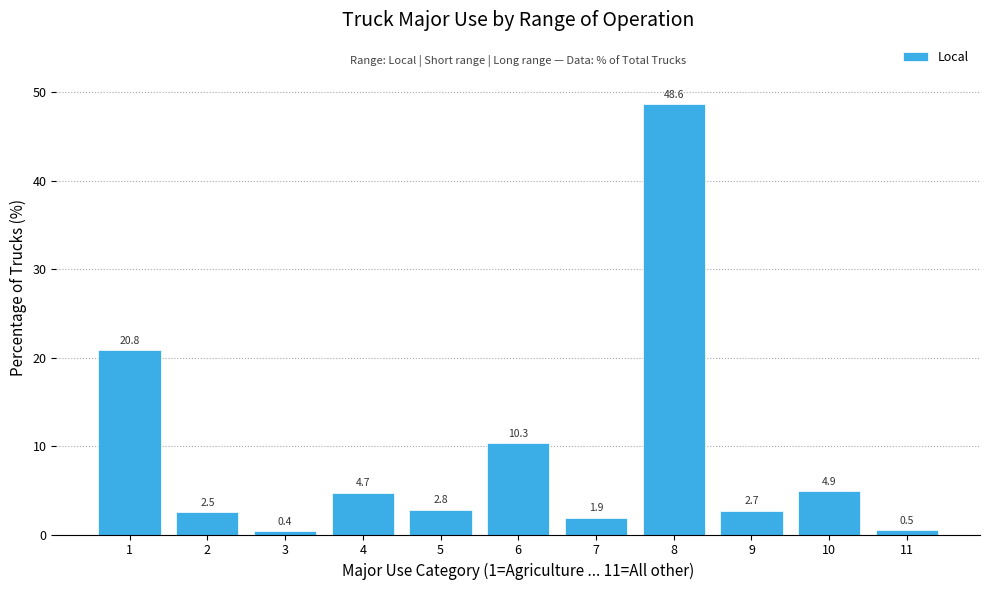

Reading left to right, list all the values displayed in this chart.

1=20.8	2=2.5	3=0.4	4=4.7	5=2.8	6=10.3	7=1.9	8=48.6	9=2.7	10=4.9	11=0.5